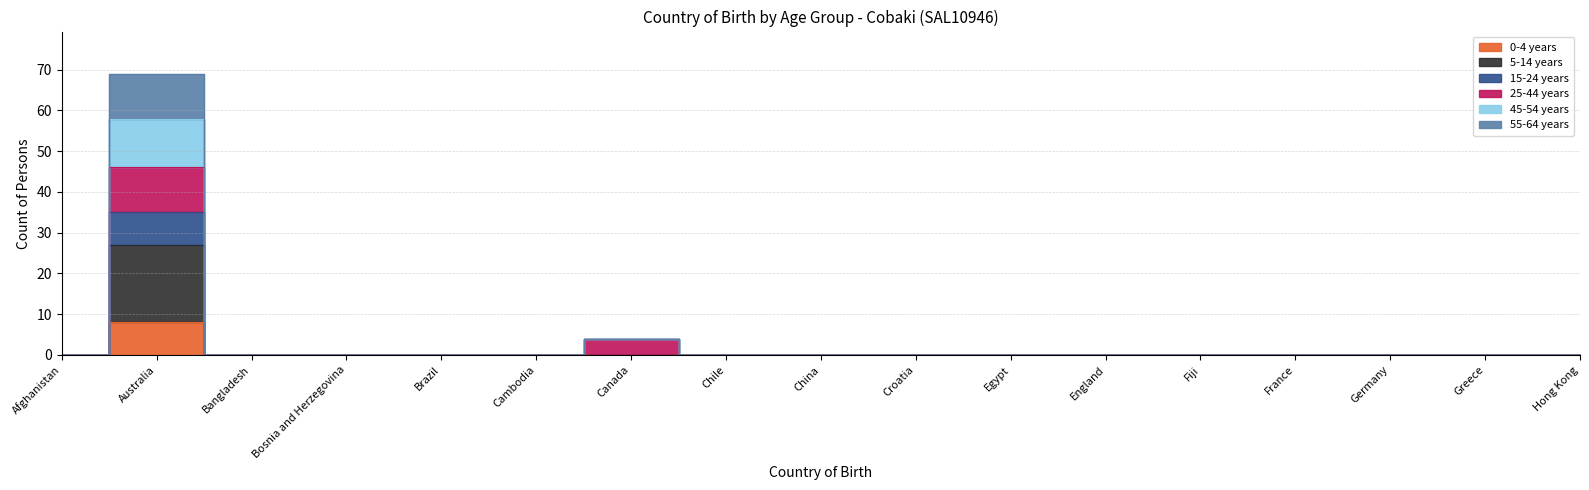

Between Brazil and Hong Kong, which is larger?

Brazil